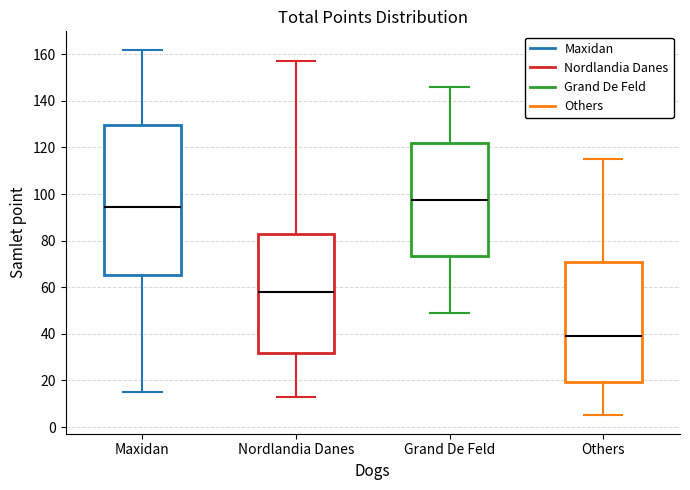

Comparing the boxes themselves (not the whiskers), which one is the tallest?

Maxidan